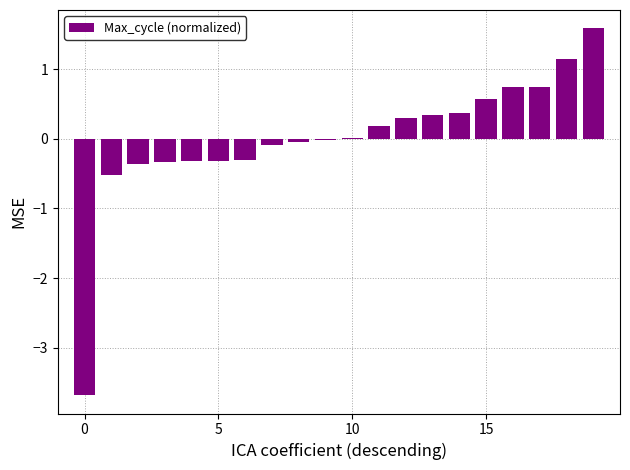

How many categories are shown in the chart?

20